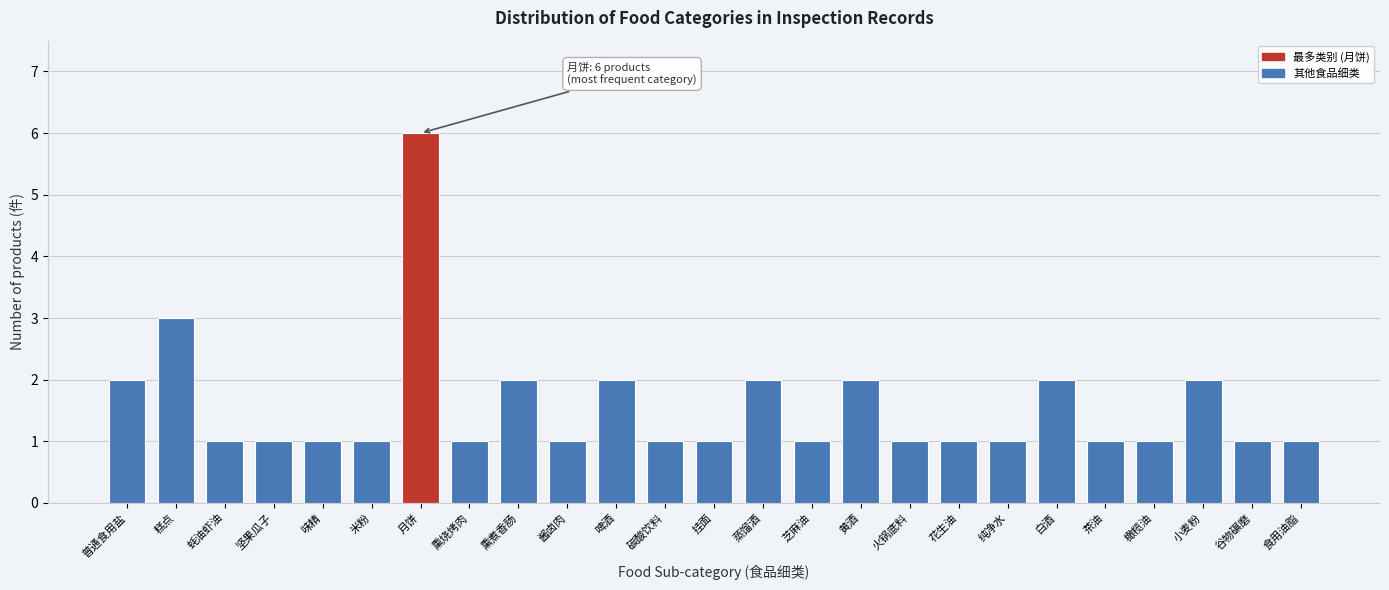

Reading right to left, transcribe all the data shown in this chart.

1	1	2	1	1	2	1	1	1	2	1	2	1	1	2	1	2	1	6	1	1	1	1	3	2